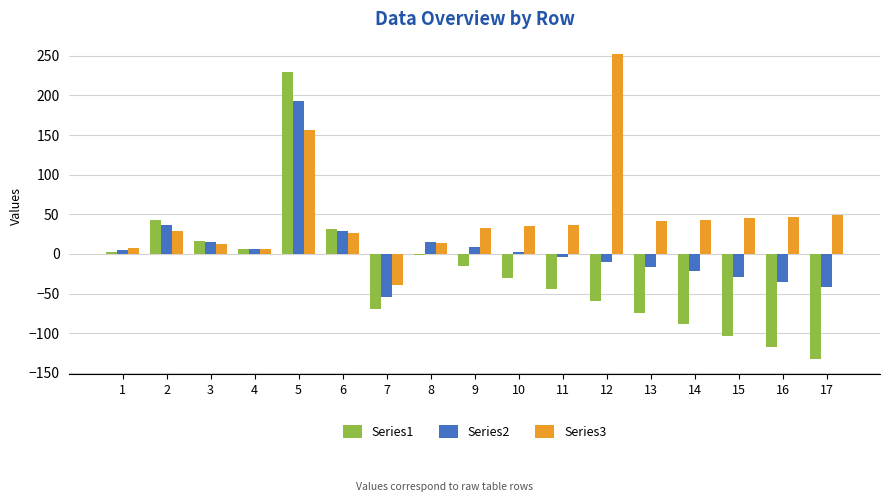

Is it true that Series2 equals -41 at 17?

True